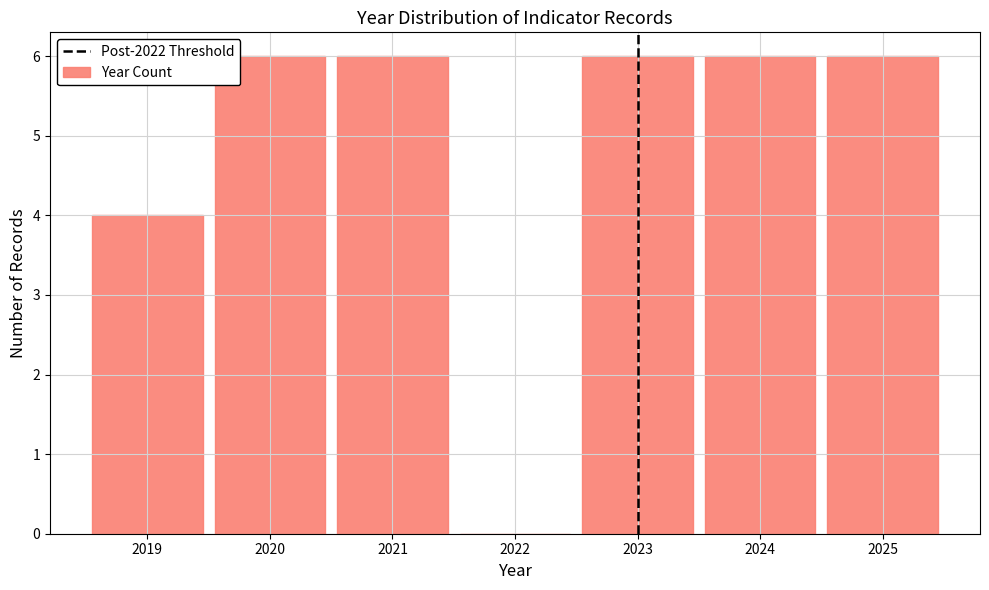

Reading left to right, list every bar in this chart as the range it spans on the x-axis followed by its height. The values are not printed on the chart, so give them approximately, as read against the axis.

2018.5 to 2019.5: 4
2019.5 to 2020.5: 6
2020.5 to 2021.5: 6
2021.5 to 2022.5: 0
2022.5 to 2023.5: 6
2023.5 to 2024.5: 6
2024.5 to 2025.5: 6